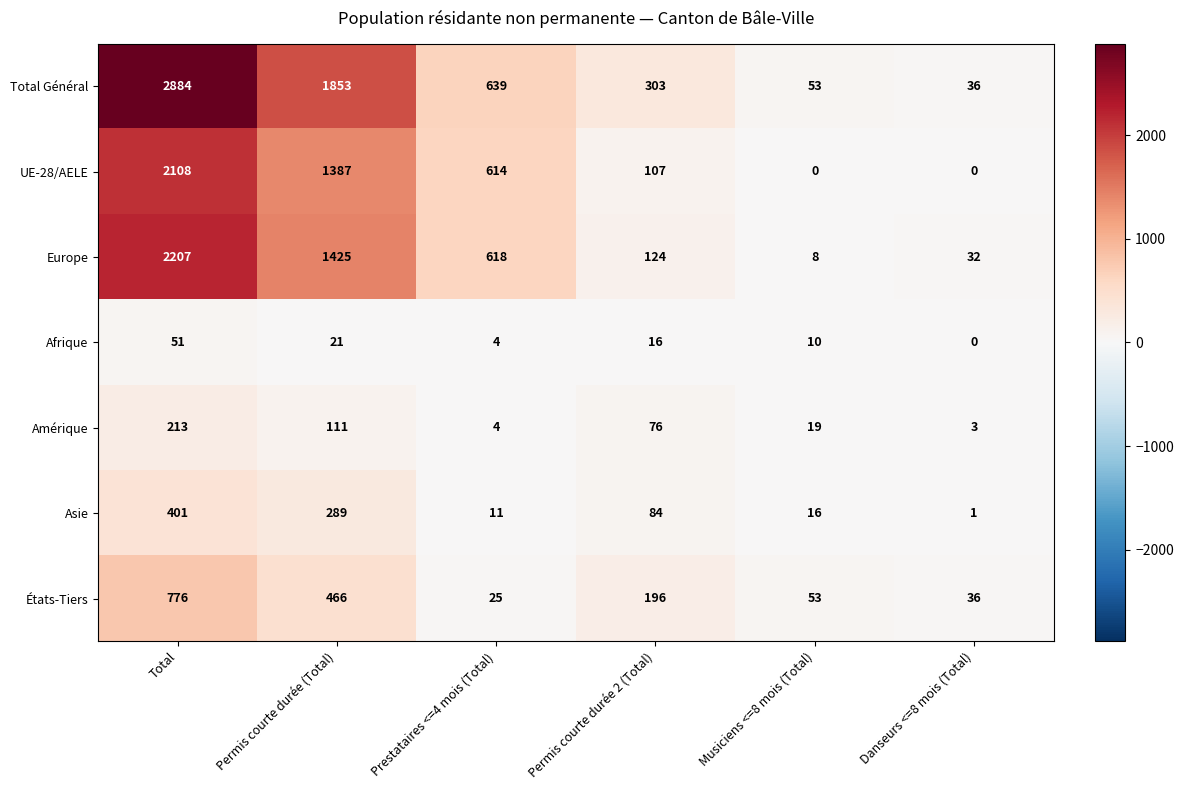

List the labels in order of Asie value, smallest first.

Danseurs <=8 mois (Total), Prestataires <=4 mois (Total), Musiciens <=8 mois (Total), Permis courte durée 2 (Total), Permis courte durée (Total), Total